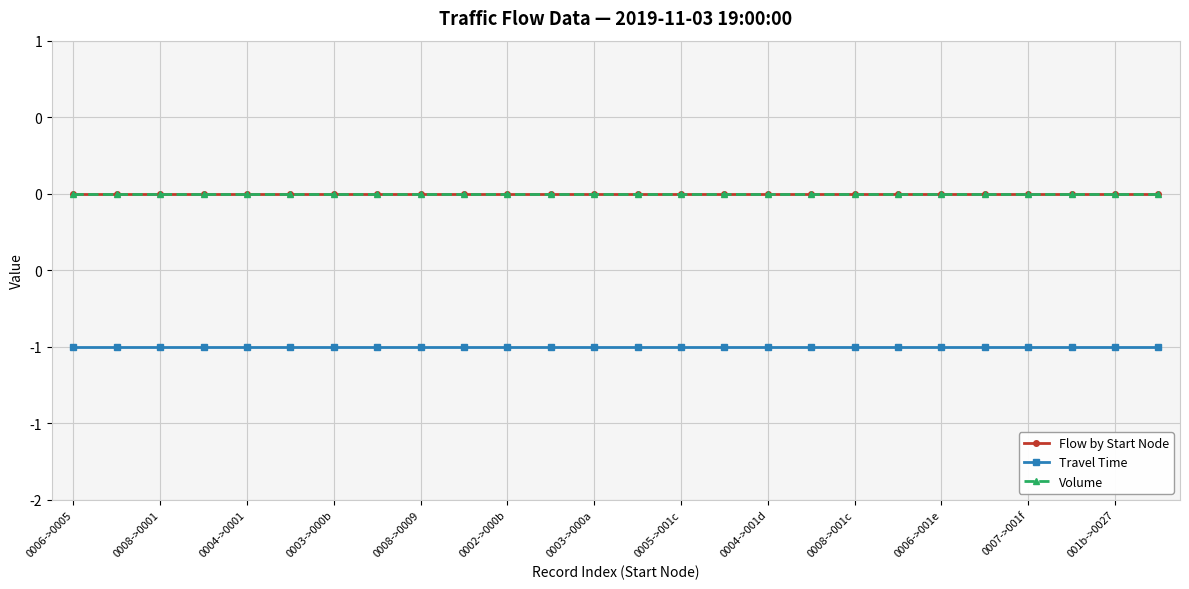

What is the smallest value displayed?

-1